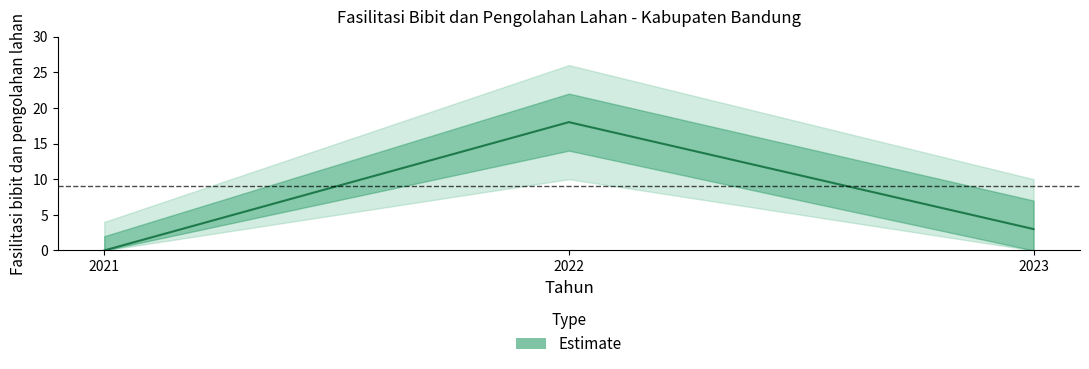

Reading left to right, what are all the values shown in this chart?

2021=0	2022=18	2023=3